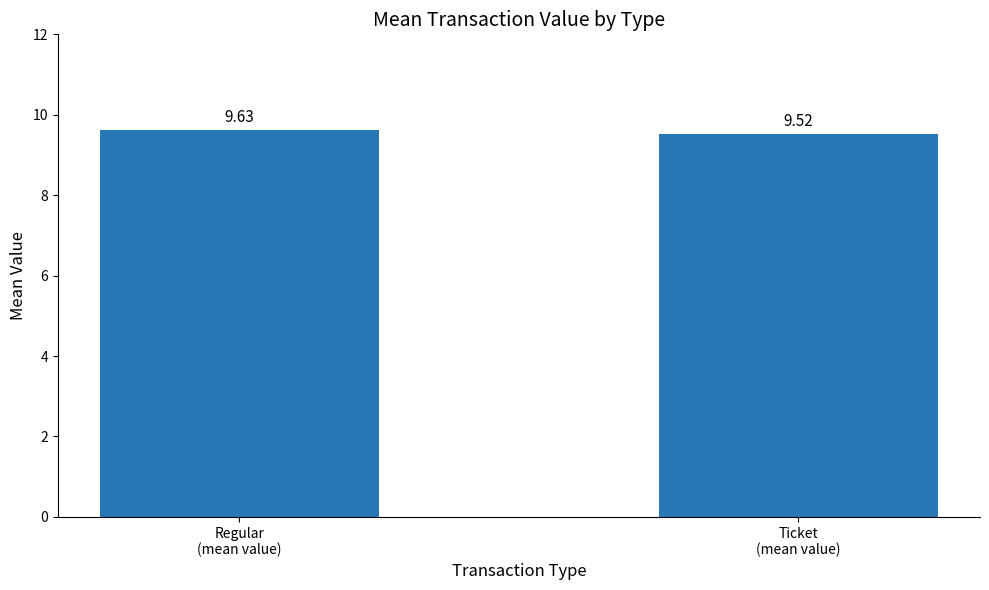

Reading right to left, list all the values displayed in this chart.

9.5	9.6